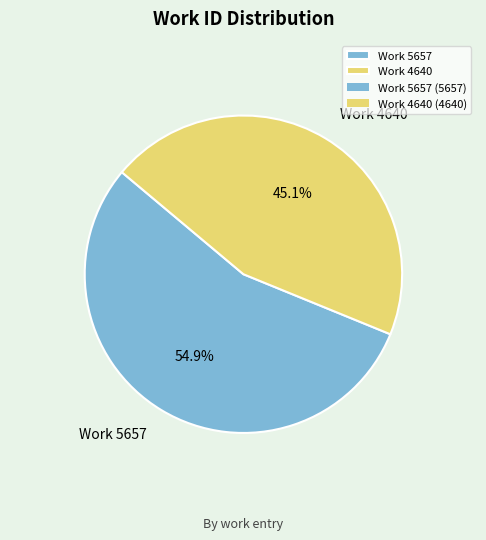

How many segments does this pie chart have?

2